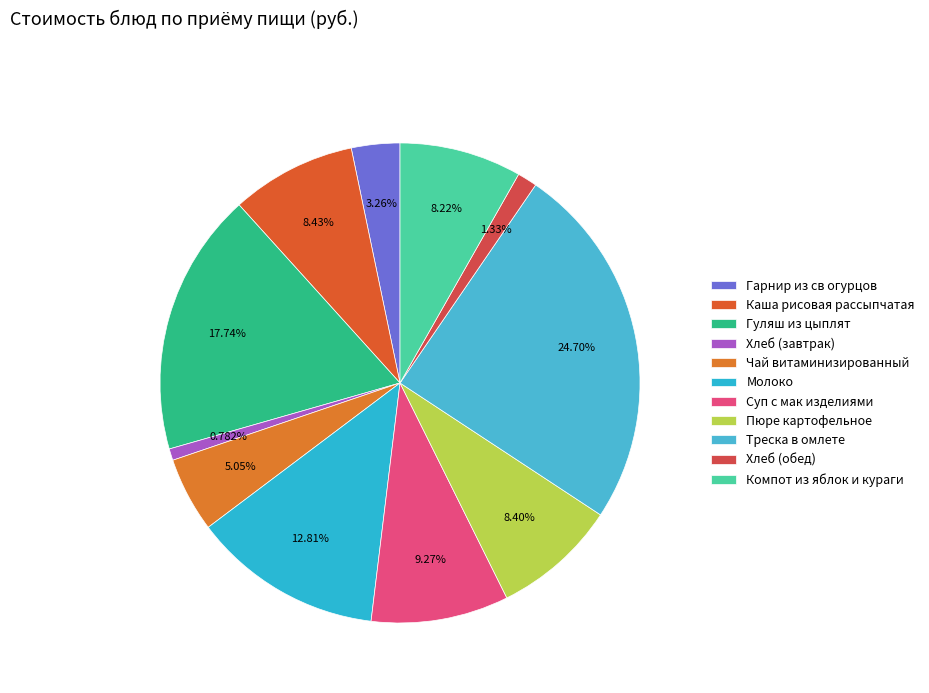

The Каша рисовая рассыпчатая slice represents 19% of the pie. True or false?

False